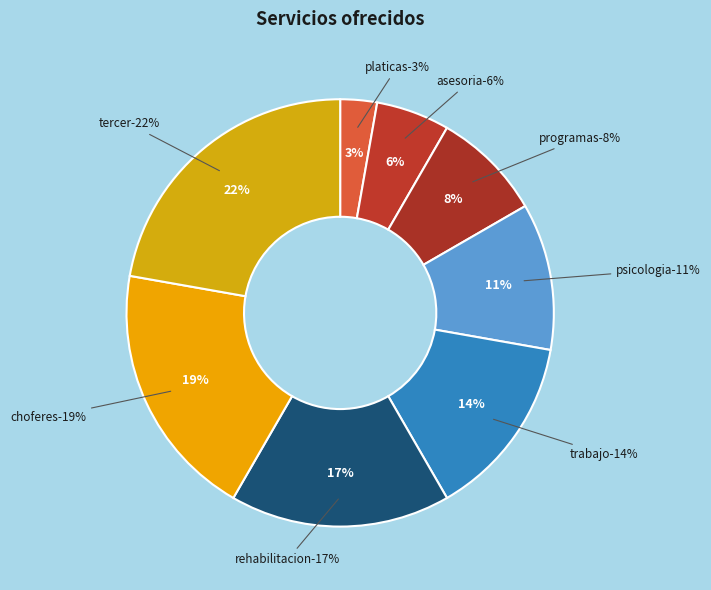

Rank the categories by value from lowest to highest.

PLATICAS PREMATRIMONIALES, ASESORIA JURIDICA, PROGRAMAS ALIMENTARIOS, PSICOLOGIA, TRABAJO SOCIAL, REHABILITACION FISICA, CHOFERES, TERCER EDAD